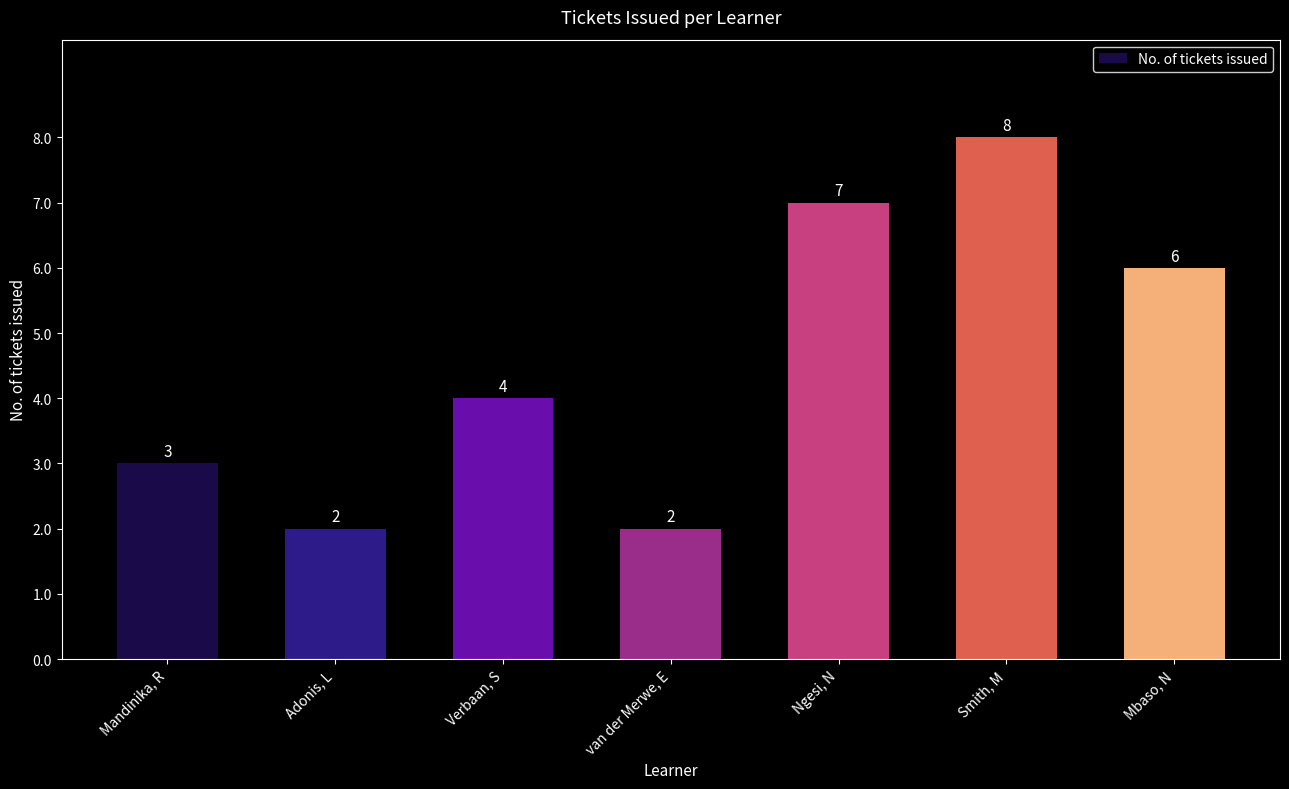

What value does the data have at Ngesi, N?

7